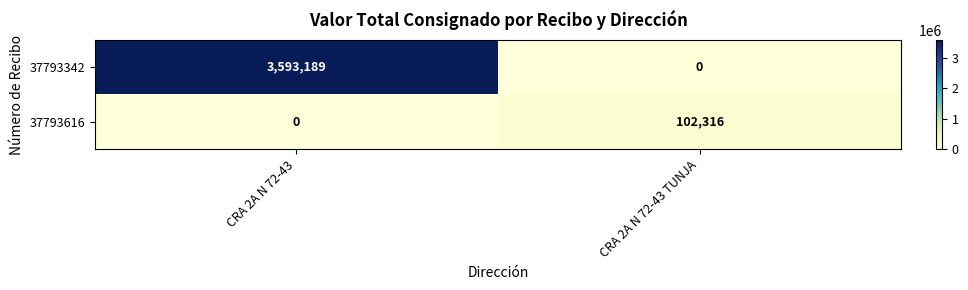

At which category is the sum across all series the highest?

CRA 2A N 72-43